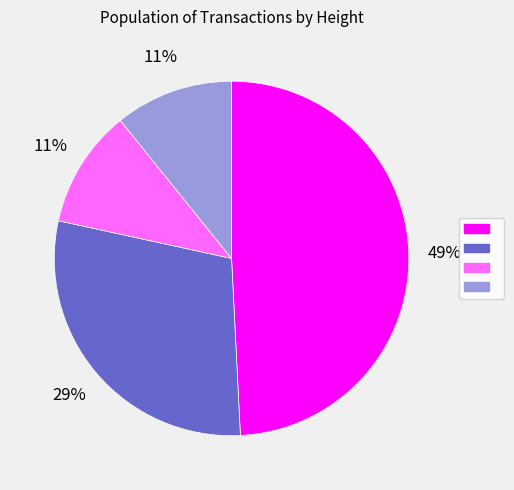

To the nearest percent, what is the difference between the largest and smallest slice percentages?

38%